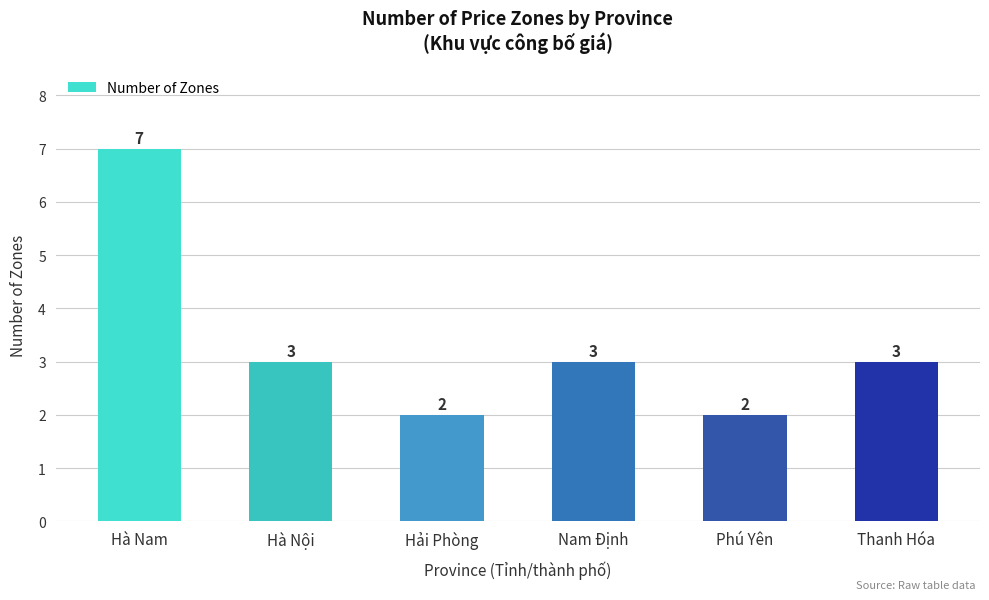

What is the difference between the second highest and minimum values?

1